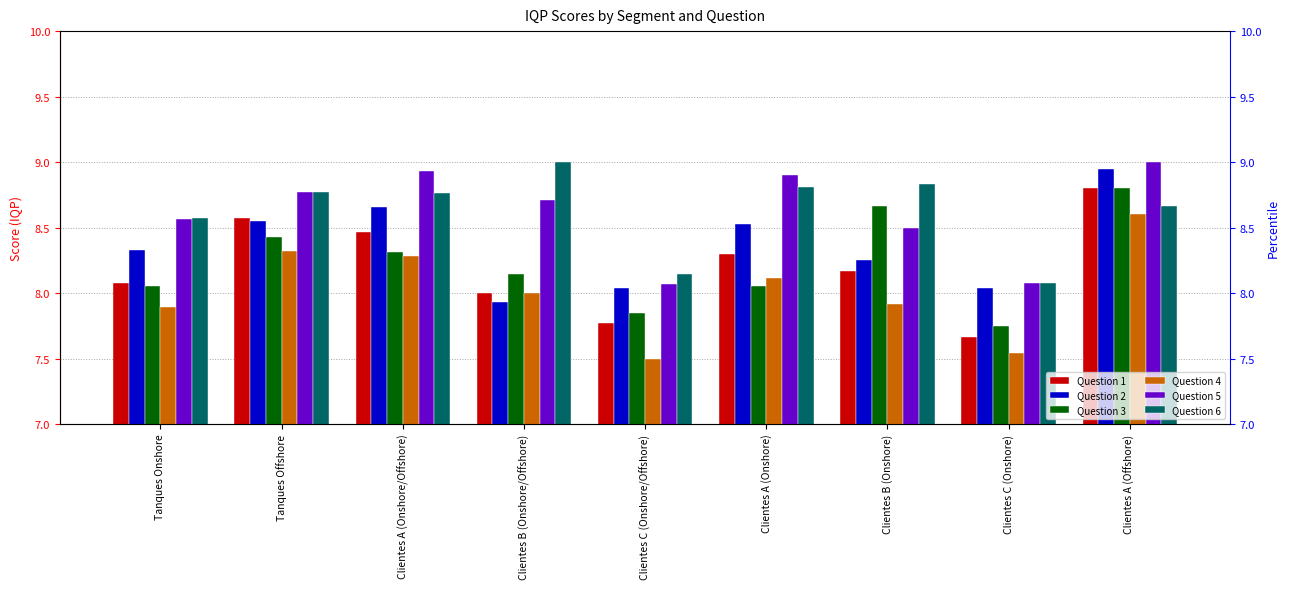

At how many categories does at least one series exceed 8?

9